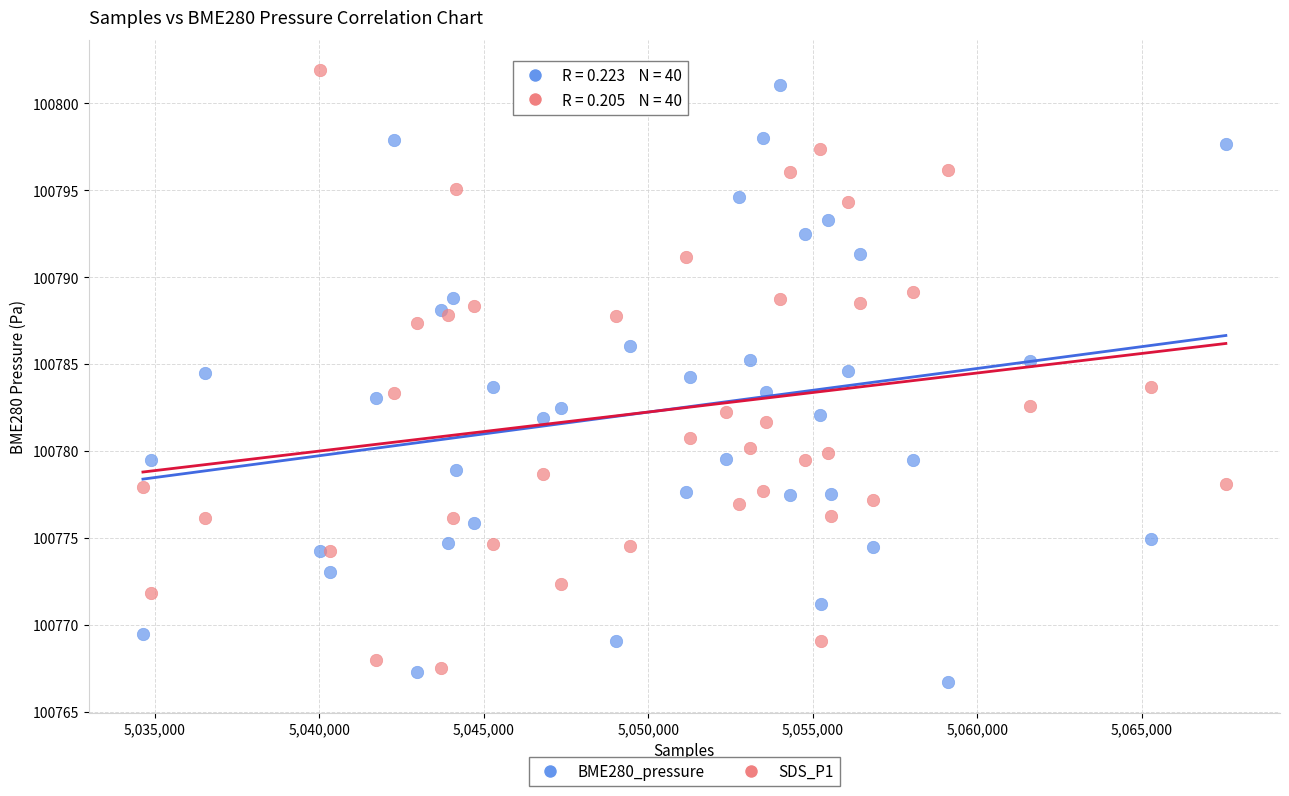

Which series reaches the maximum Y coordinate?

SDS_P1